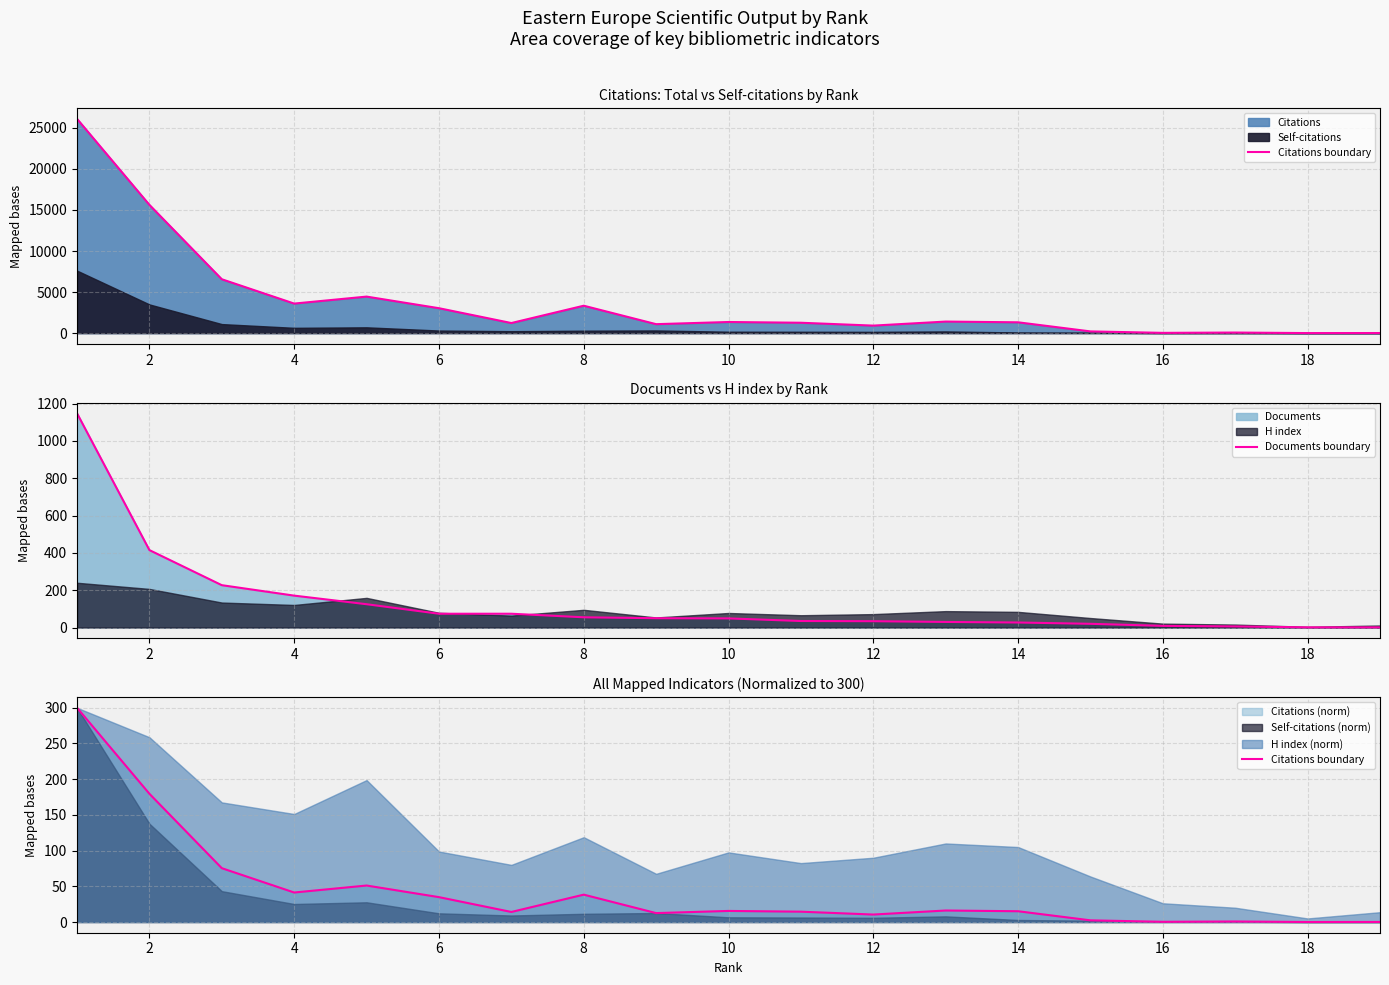

What is the maximum value for Documents boundary?

1148